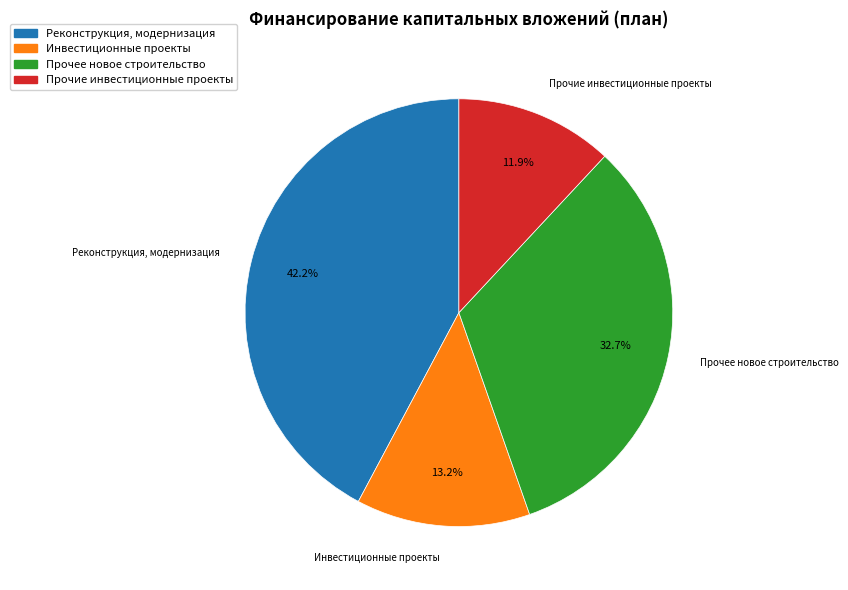

Is there any slice that represents more than half of the pie?

No